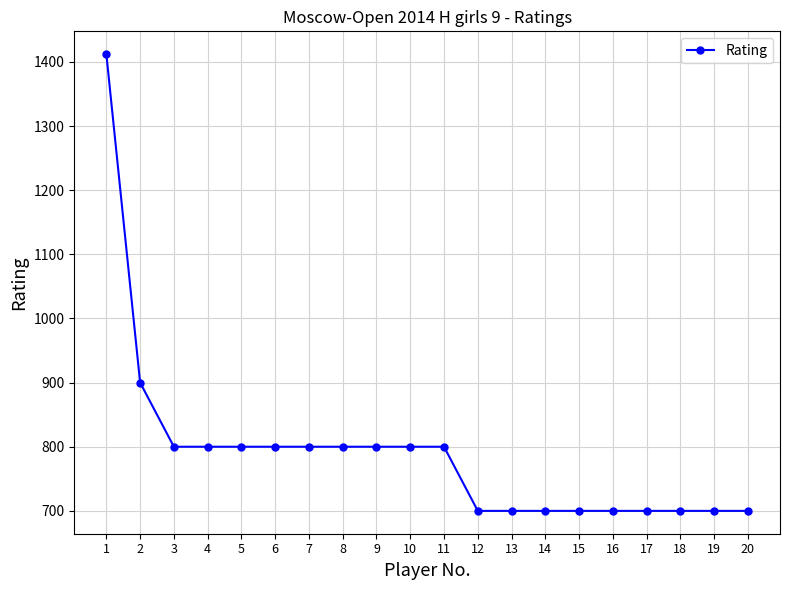

Approximately how many times larger is the value at 13 compared to 7?

0.9